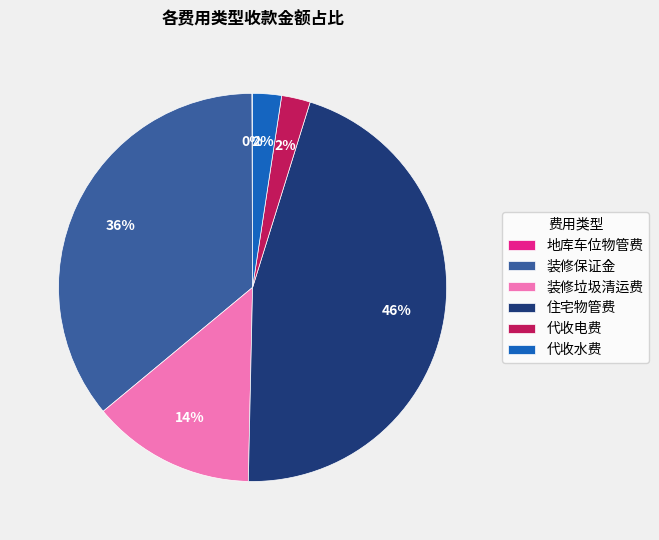

To the nearest percent, what portion does 装修垃圾清运费 represent?

14%